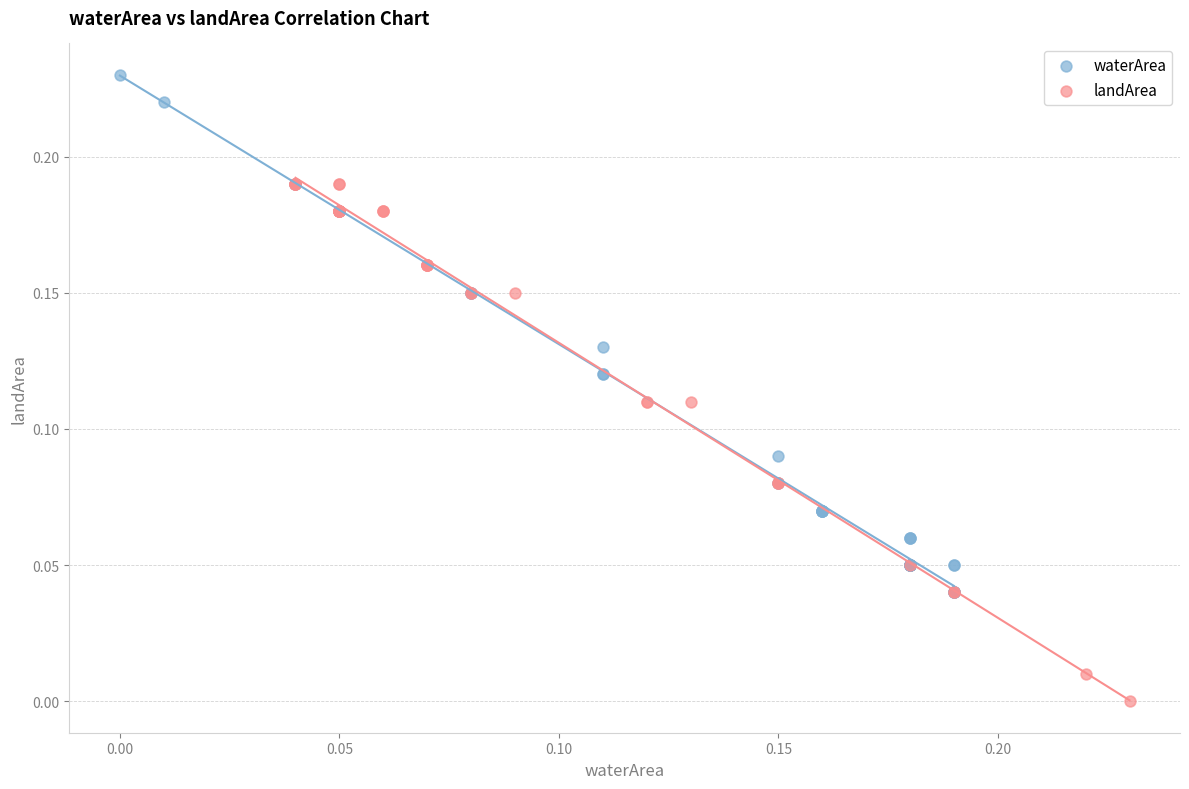

Which series contains the lowest Y value?

landArea